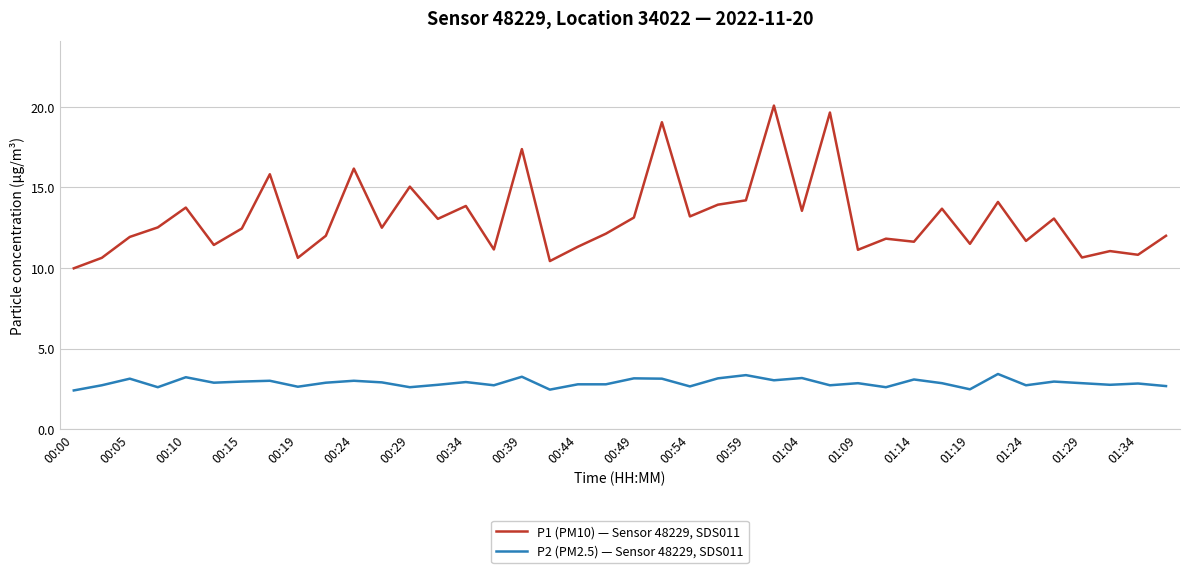

Which series has the largest total across all categories?

P1 (PM10) — Sensor 48229, SDS011